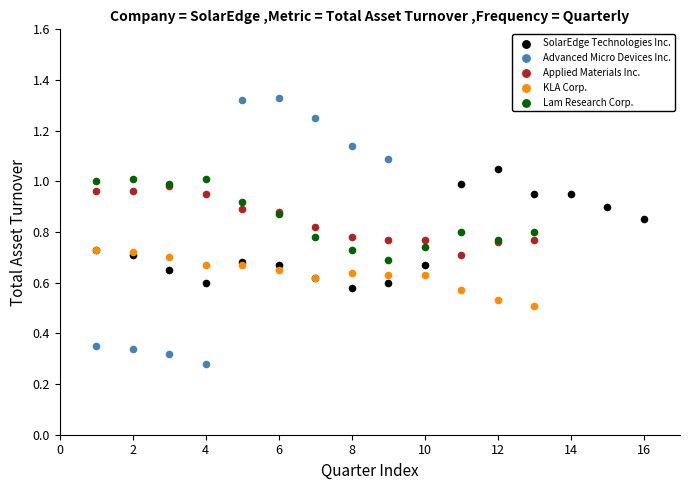

Which series has the largest Y range (max minus min)?

Advanced Micro Devices Inc.